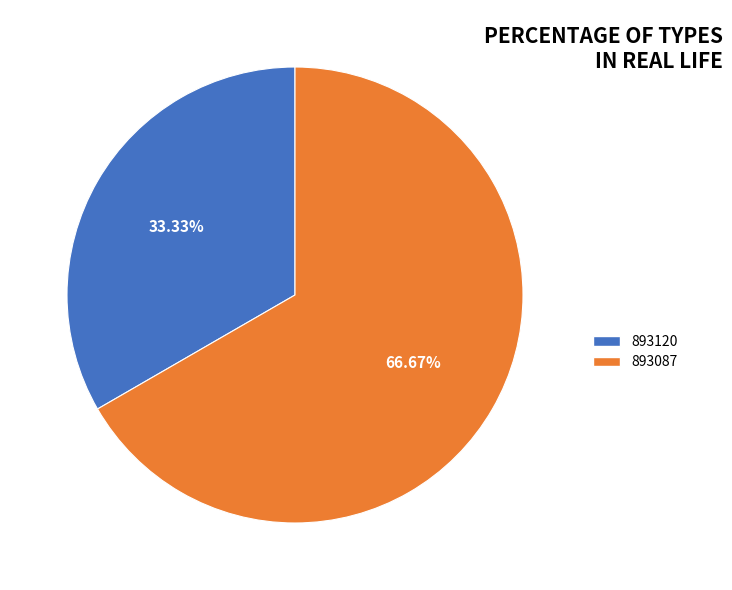

To the nearest percent, what portion does 893120 represent?

33%